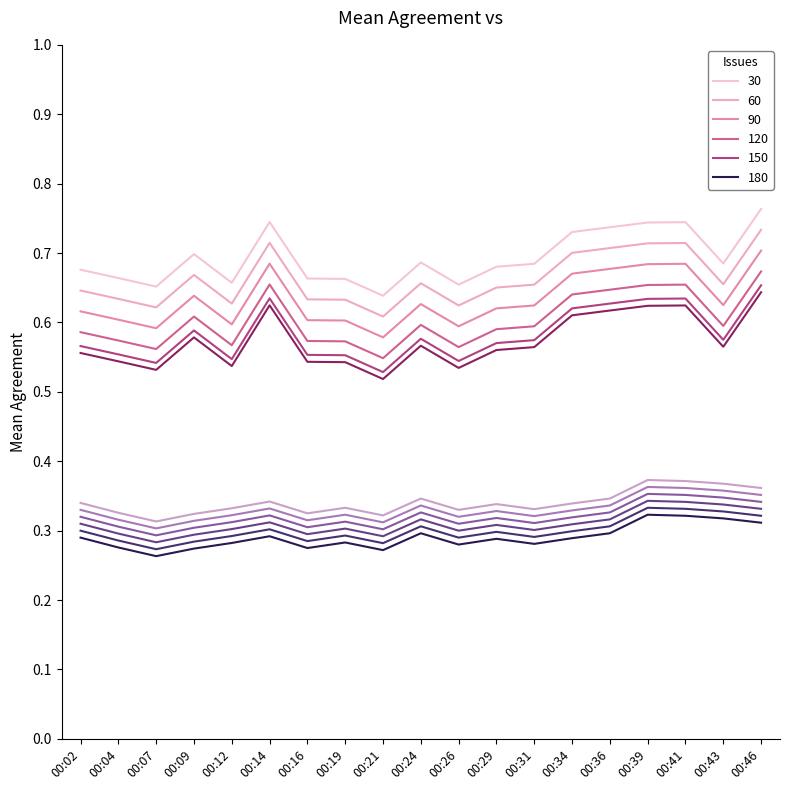

How many lines are shown in the chart?

12